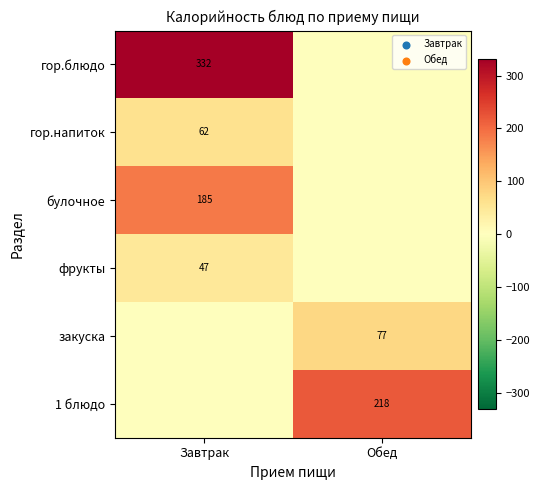

Is it true that фрукты equals 78 at Завтрак?

False